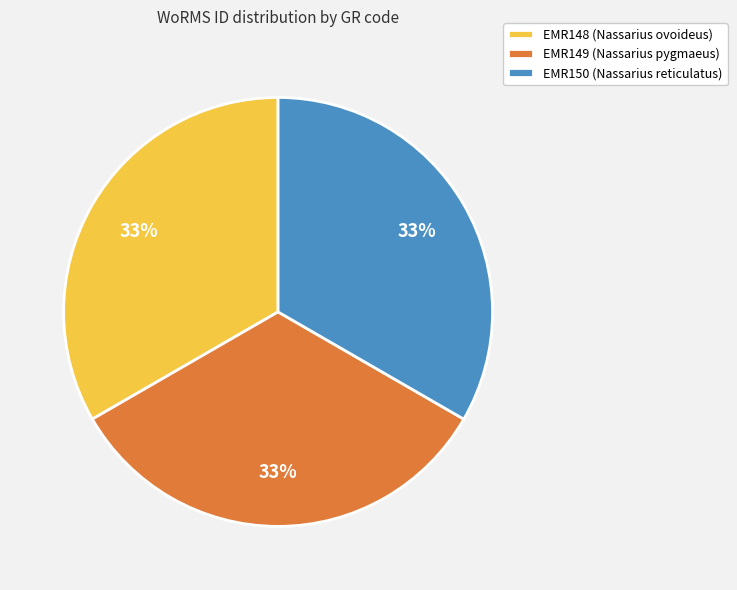

Is the sum of EMR150 (Nassarius reticulatus) and EMR148 (Nassarius ovoideus) greater than half?

Yes